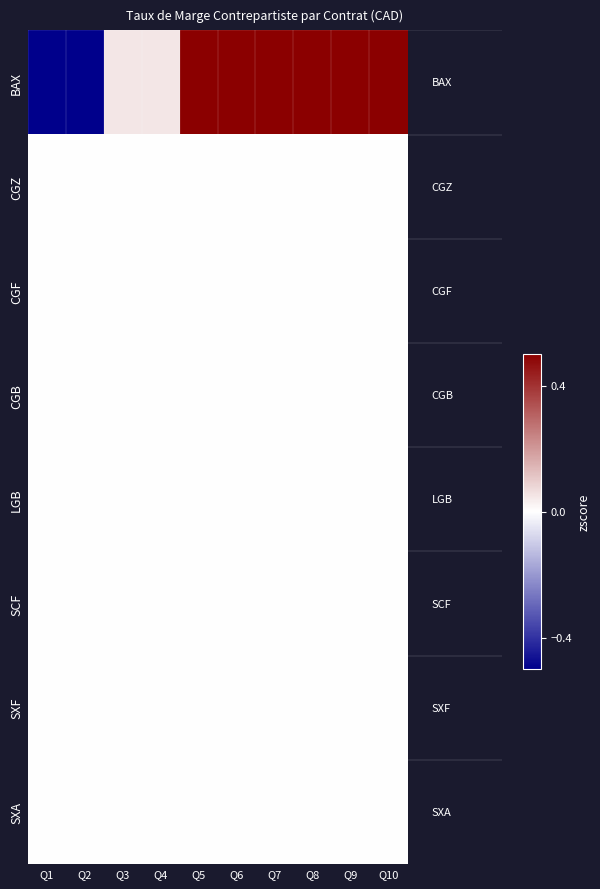

Which category has the highest value across all series?

Q5